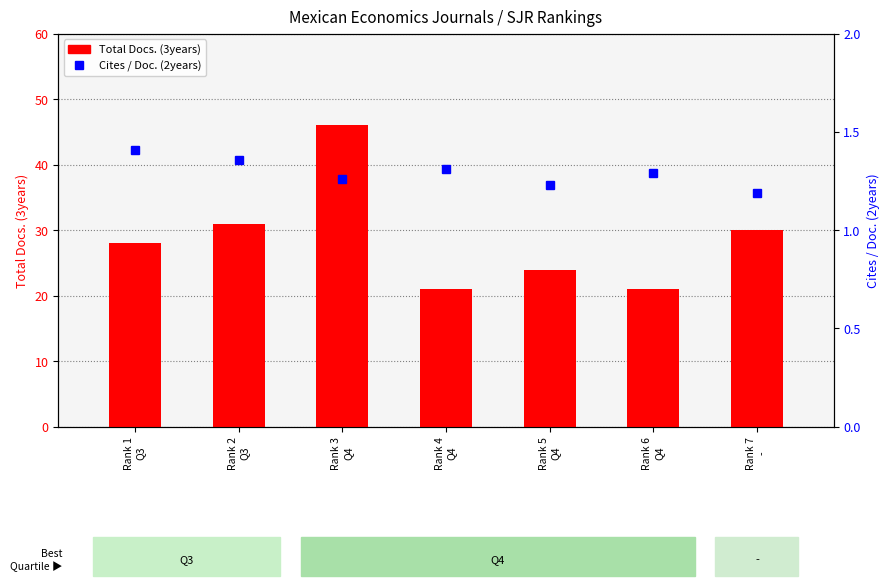

What position from the right is Rank 4
Q4?

4